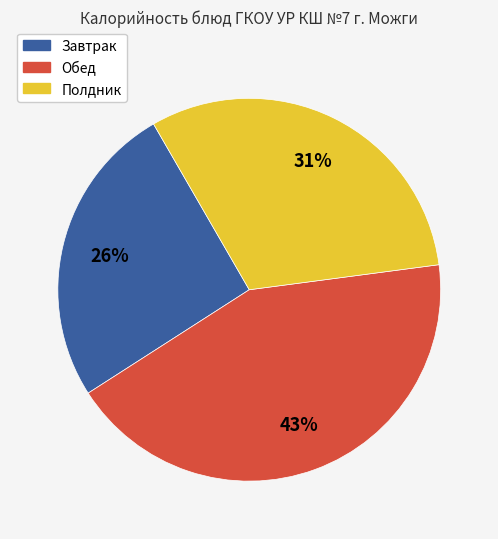

To the nearest percent, what is the average slice percentage?

33%